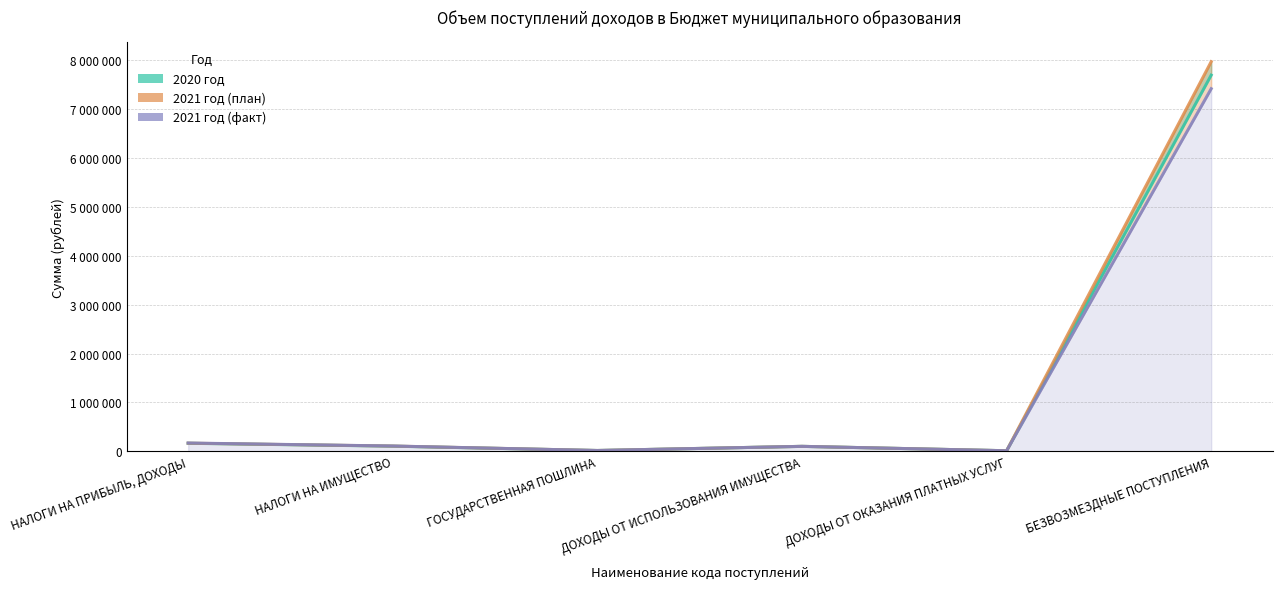

How many lines are shown in the chart?

3